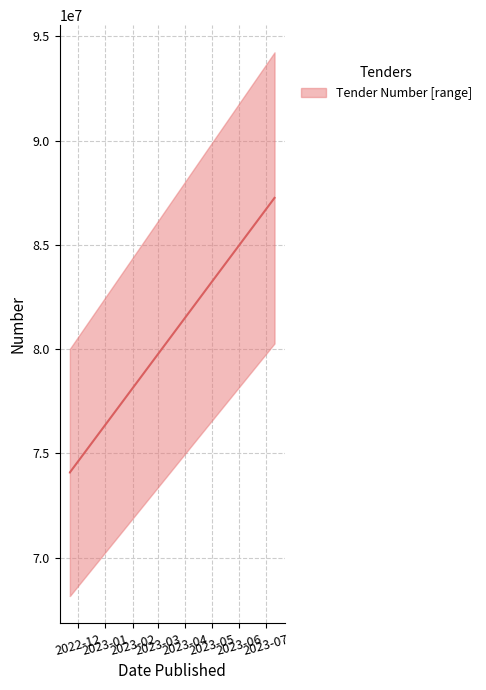

What is the difference between the second highest and second lowest values?

8726477